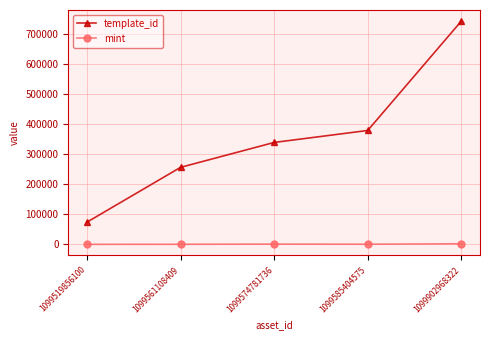

What is the value of the mint point at the 1st from the left?

148